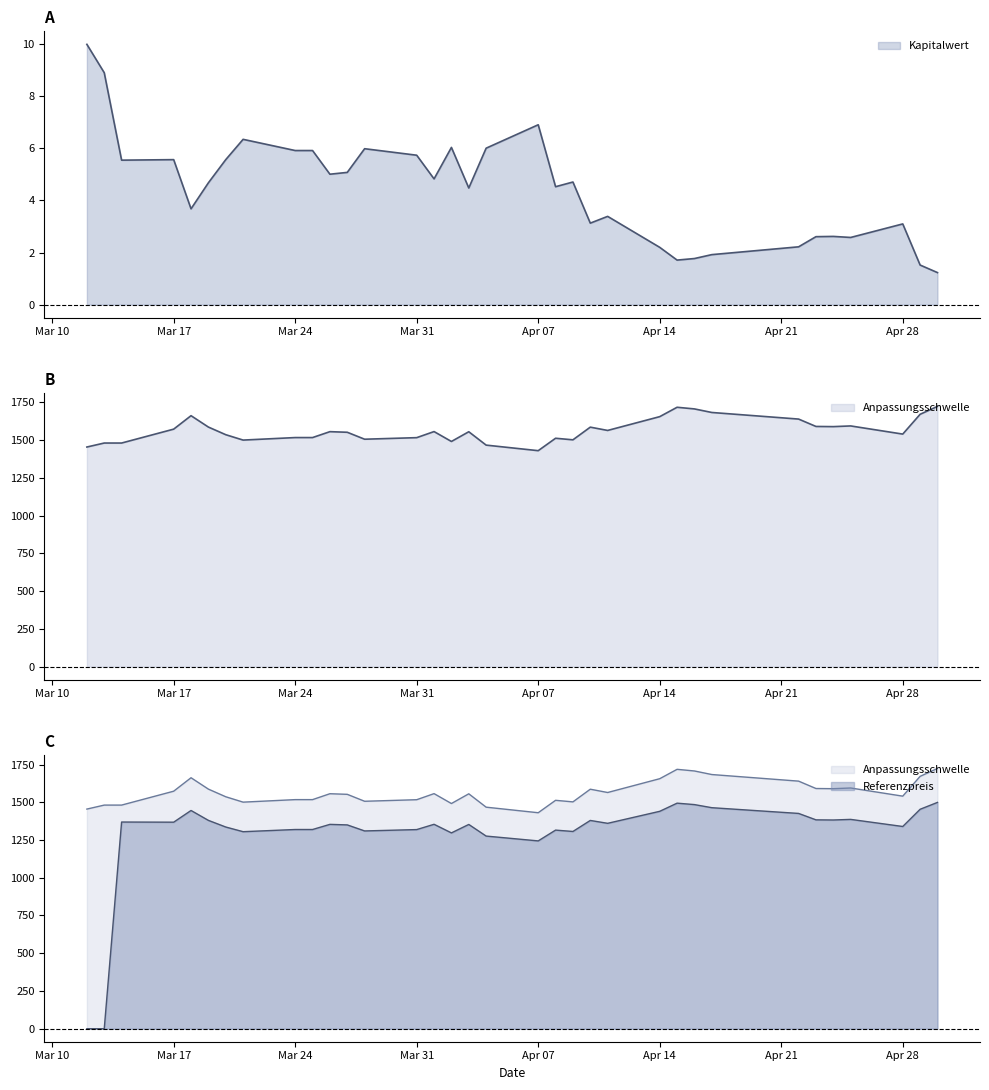

In Anpassungsschwelle, how many points are lower than both neighbors (excluding endpoints)?

8